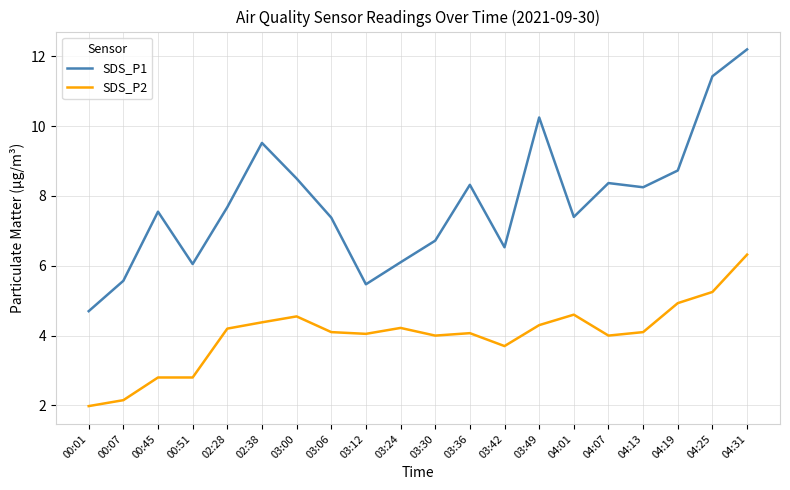

What is the maximum value shown in the chart?

12.2